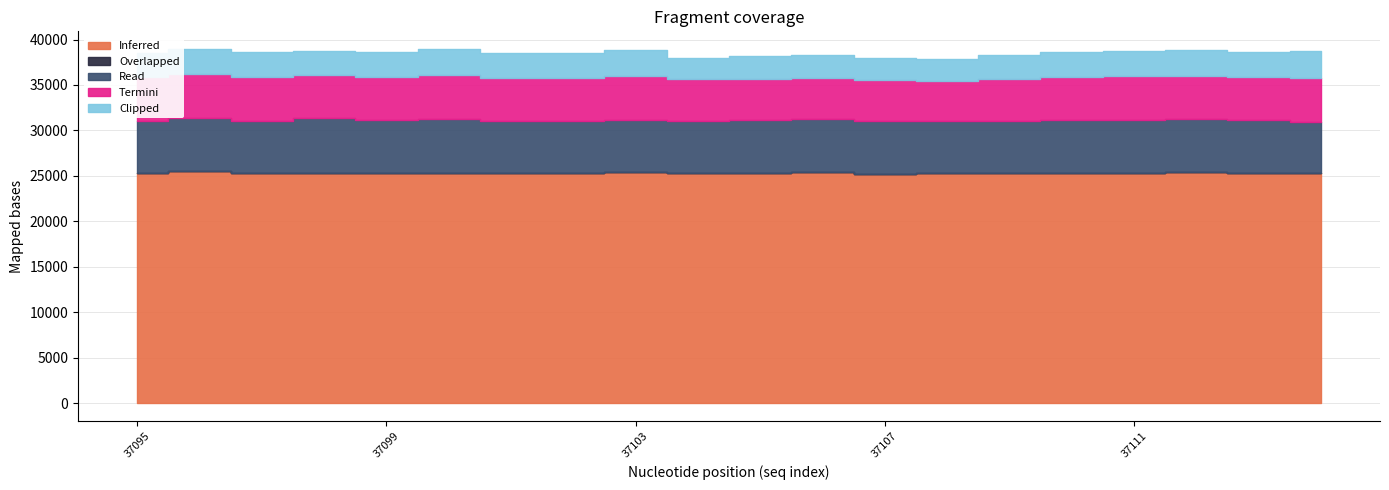

Reading left to right, list all the values displayed in this chart.

Inferred: 37095=25354	37096=25522	37097=25348	37098=25357	37099=25341	37100=25379	37101=25319	37102=25339	37103=25468	37104=25339	37105=25343	37106=25427	37107=25252	37108=25378	37109=25337	37110=25372	37111=25368	37112=25390	37113=25311	37114=25328
Overlapped: 37095=0	37096=0	37097=0	37098=0	37099=0	37100=0	37101=0	37102=0	37103=0	37104=0	37105=0	37106=0	37107=0	37108=0	37109=0	37110=0	37111=0	37112=0	37113=0	37114=0
Read: 37095=5736	37096=5817	37097=5718	37098=5978	37099=5769	37100=5885	37101=5696	37102=5662	37103=5722	37104=5694	37105=5807	37106=5817	37107=5832	37108=5703	37109=5724	37110=5772	37111=5750	37112=5843	37113=5854	37114=5591
Termini: 37095=4746	37096=4814	37097=4800	37098=4799	37099=4774	37100=4808	37101=4719	37102=4820	37103=4782	37104=4591	37105=4518	37106=4540	37107=4478	37108=4326	37109=4601	37110=4756	37111=4830	37112=4798	37113=4716	37114=4868
Clipped: 37095=2721	37096=2798	37097=2790	37098=2613	37099=2734	37100=2844	37101=2798	37102=2747	37103=2885	37104=2300	37105=2538	37106=2514	37107=2417	37108=2431	37109=2638	37110=2696	37111=2807	37112=2831	37113=2766	37114=2912